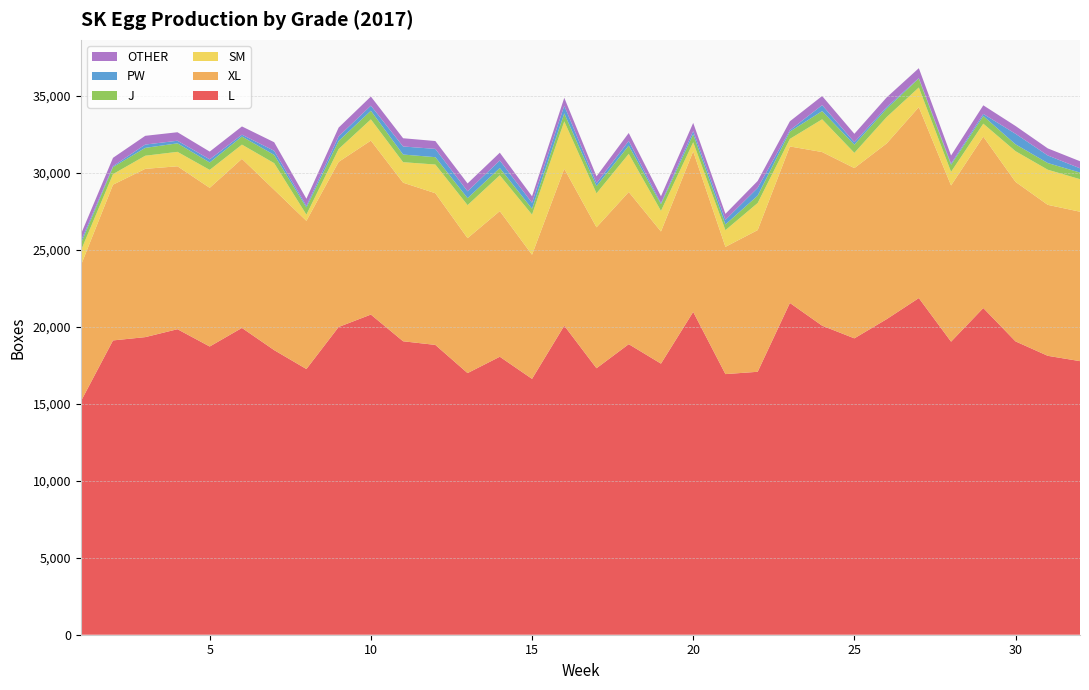

Reading left to right, list all the values displayed in this chart.

XL: 8826	10120	10934	10586	10310	10987	10420	9629	10727	11304	10304	9856	8766	9464	8066	10196	9156	9888	8585	10431	8268	9207	10169	11282	11063	11415	12405	10150	11136	10364	9809	9709
J: 457	458	510	553	482	526	536	467	524	560	497	478	453	471	380	521	464	535	435	519	370	478	475	532	531	546	582	456	499	447	434	431
OTHER: 444	542	568	552	503	535	555	467	574	593	535	511	511	505	422	519	448	518	445	532	390	451	579	592	548	630	640	529	560	508	459	458
SM: 963	686	853	938	1165	924	1729	404	835	1380	1332	1864	2147	2327	2606	3078	2208	2479	1341	594	1084	1760	492	2128	989	1714	1278	885	844	1994	2283	2113
PW: 158	59	215	169	204	120	269	99	295	330	524	538	445	491	390	495	193	304	69	205	302	504	89	388	160	101	32	76	133	684	493	278
L: 15153	19122	19336	19851	18727	19934	18491	17263	19997	20802	19067	18831	17000	18062	16624	20080	17315	18878	17614	20975	16934	17084	21557	20080	19257	20502	21874	19042	21226	19059	18122	17776